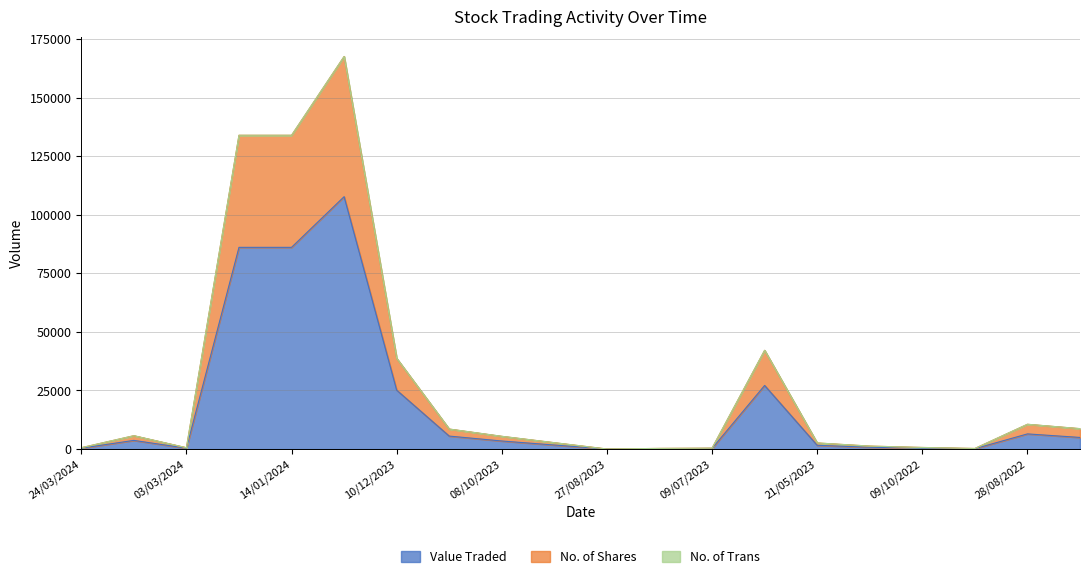

True or false: No. of Shares has more than 1 points higher than both neighbors.

True